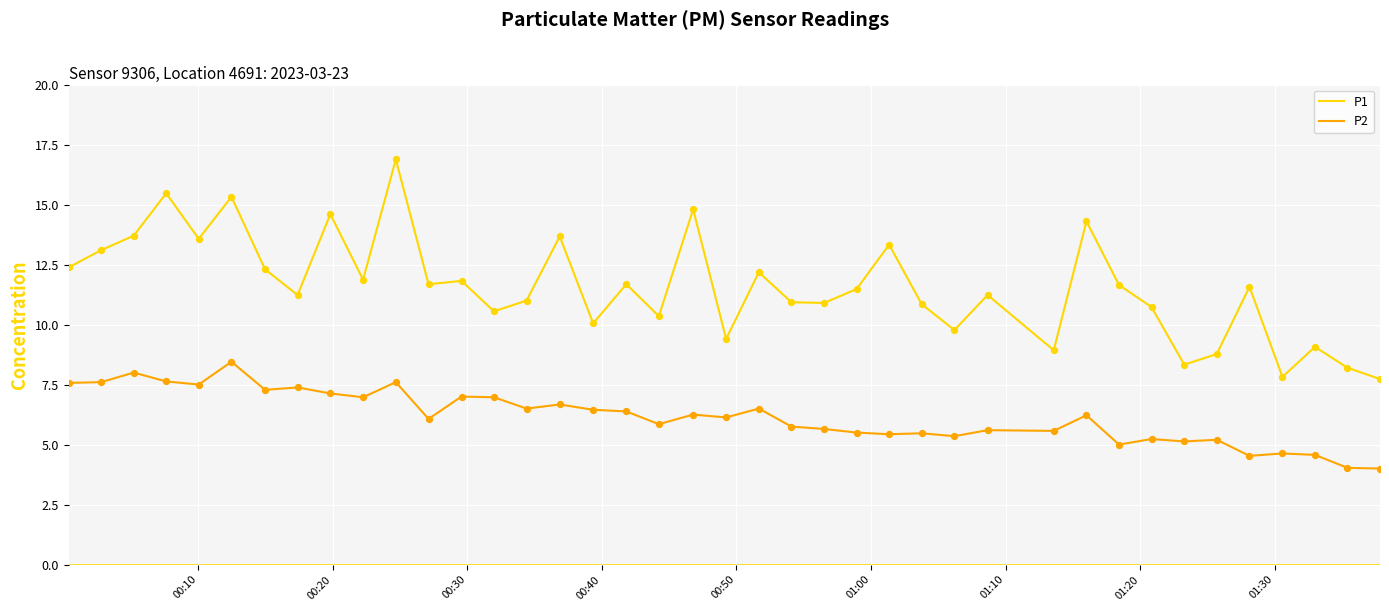

Which series has the largest total across all categories?

P1